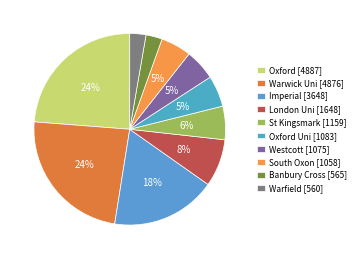

Is there any slice that represents more than half of the pie?

No